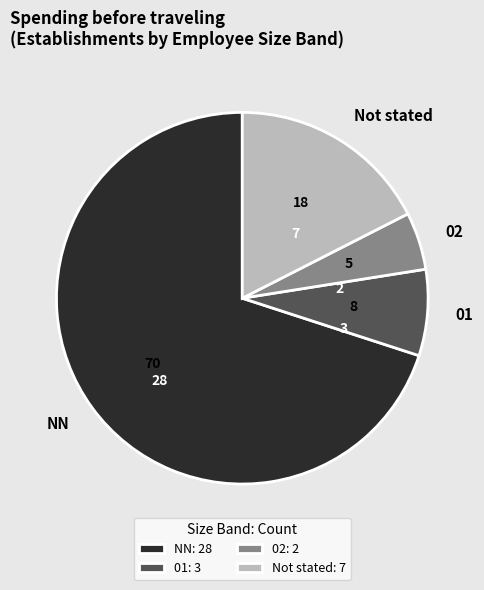

Approximately how many times larger is the value at NN compared to 02?

14.0